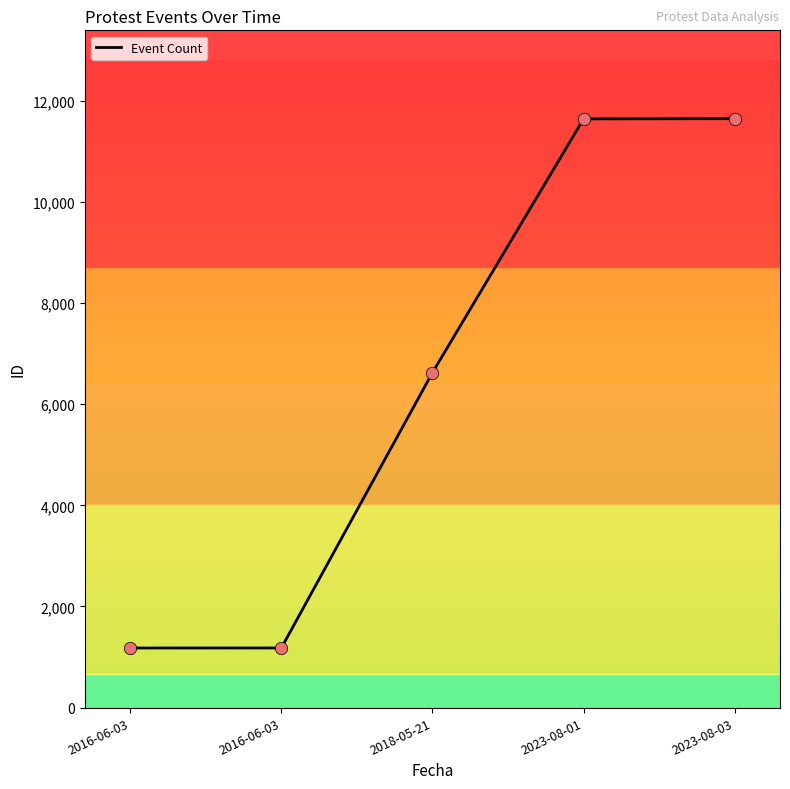

What is the change in value from 2016-06-03 to 2023-08-03?

+10470